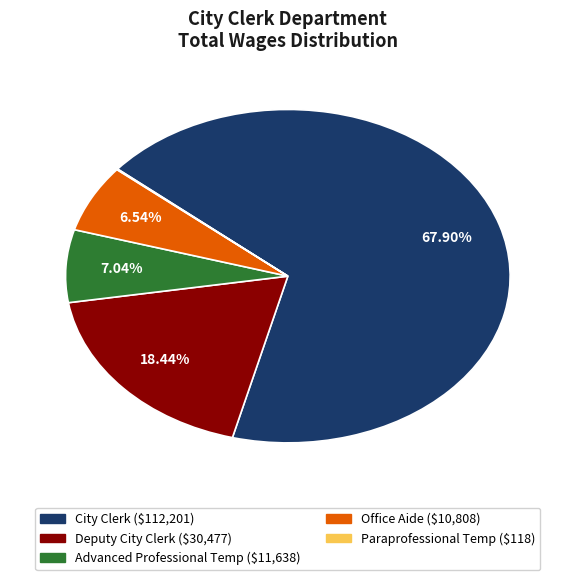

Which has a higher value, Office Aide or Advanced Professional Temp?

Advanced Professional Temp